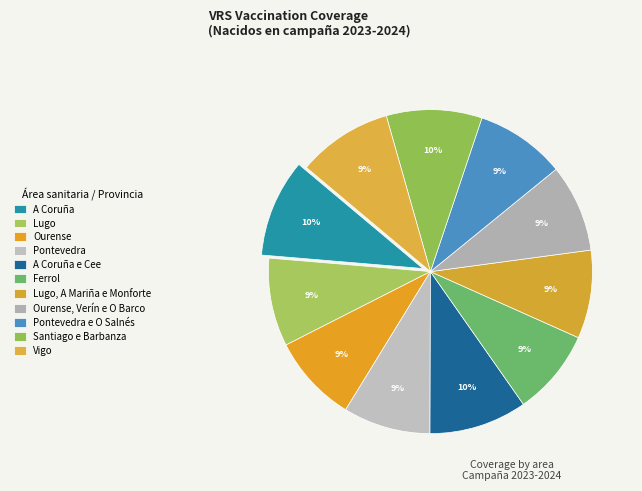

Count the number of slices in the pie.

11